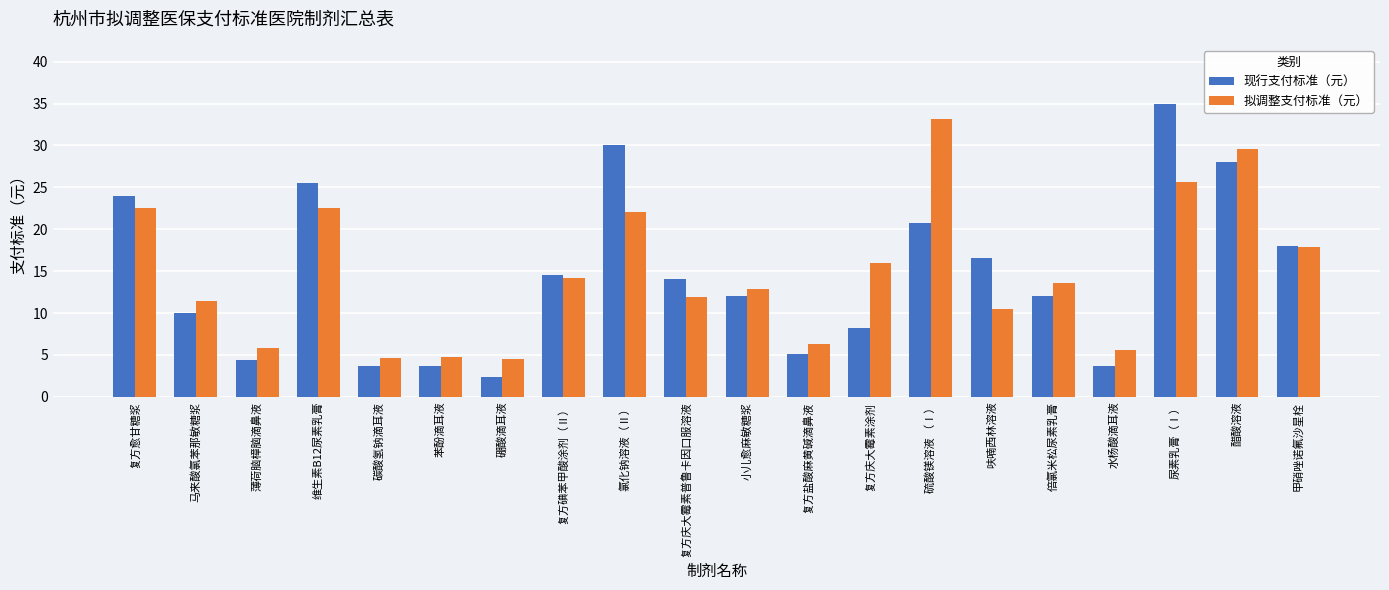

Which category has the highest value across all series?

尿素乳膏（Ⅰ）